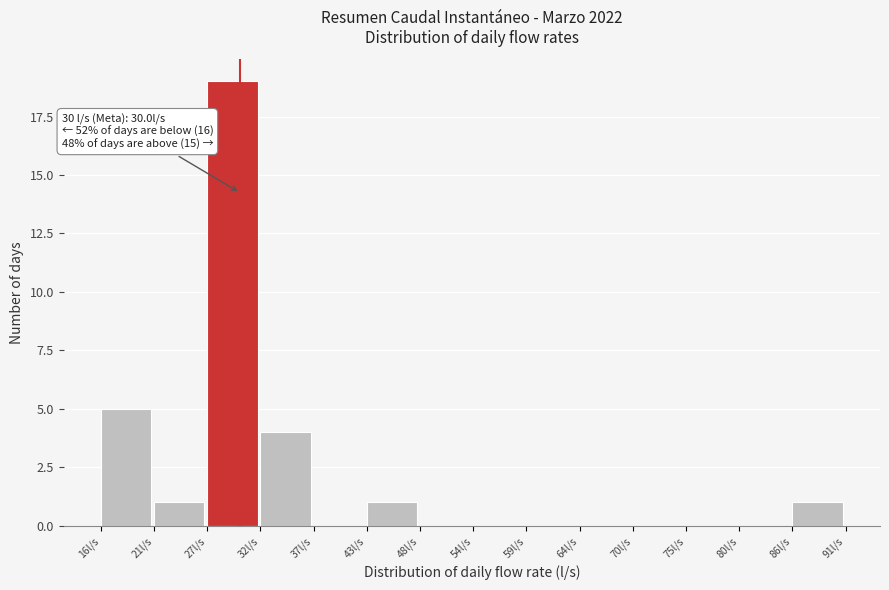

Over which range of the x-axis is the bar tallest?

27 to 32